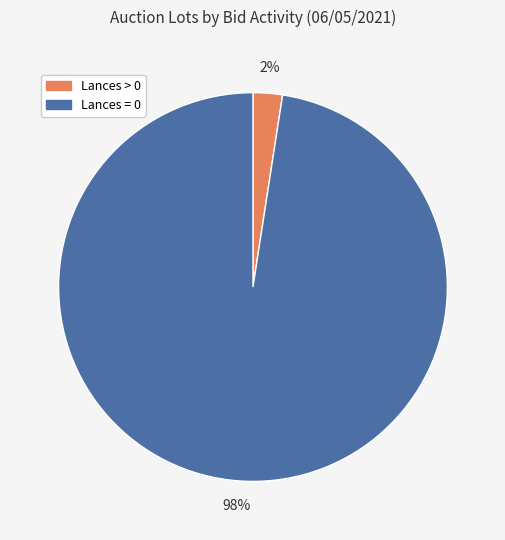

How many slices are in this pie chart?

2